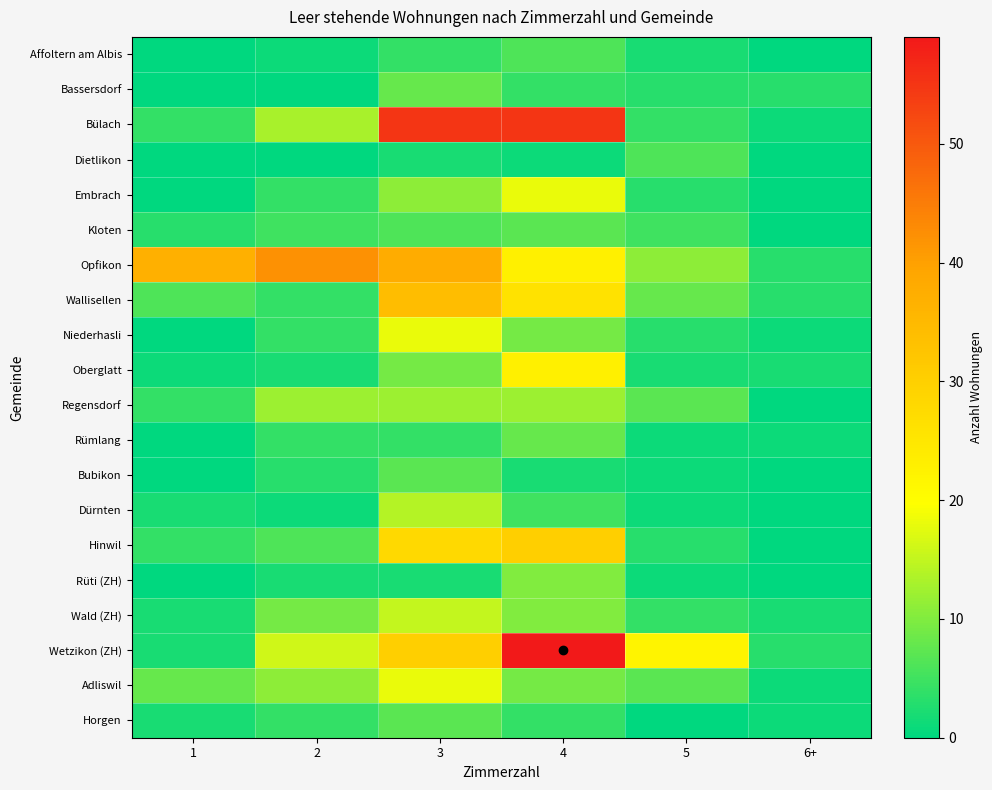

Which has a higher value, 2 or 3?

3